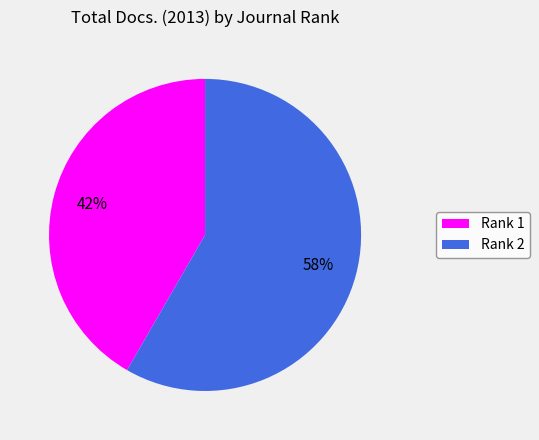

What is the ratio of the value at Rank 1 to the value at Rank 2?

0.7